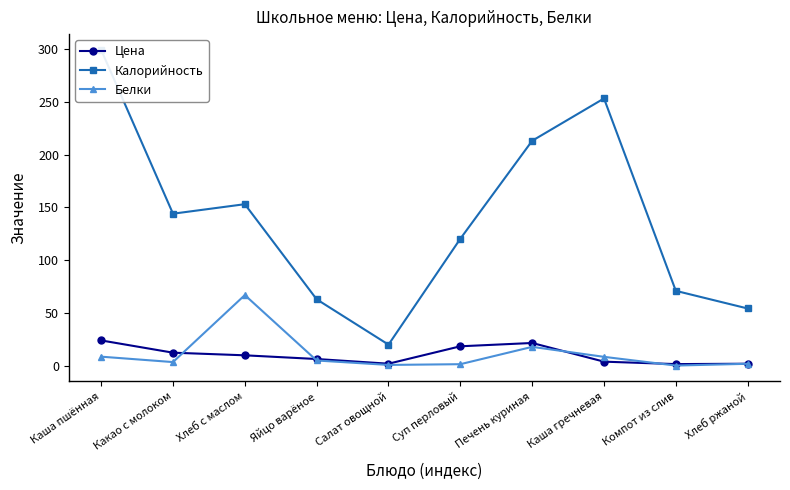

Count the number of categories in the chart.

10